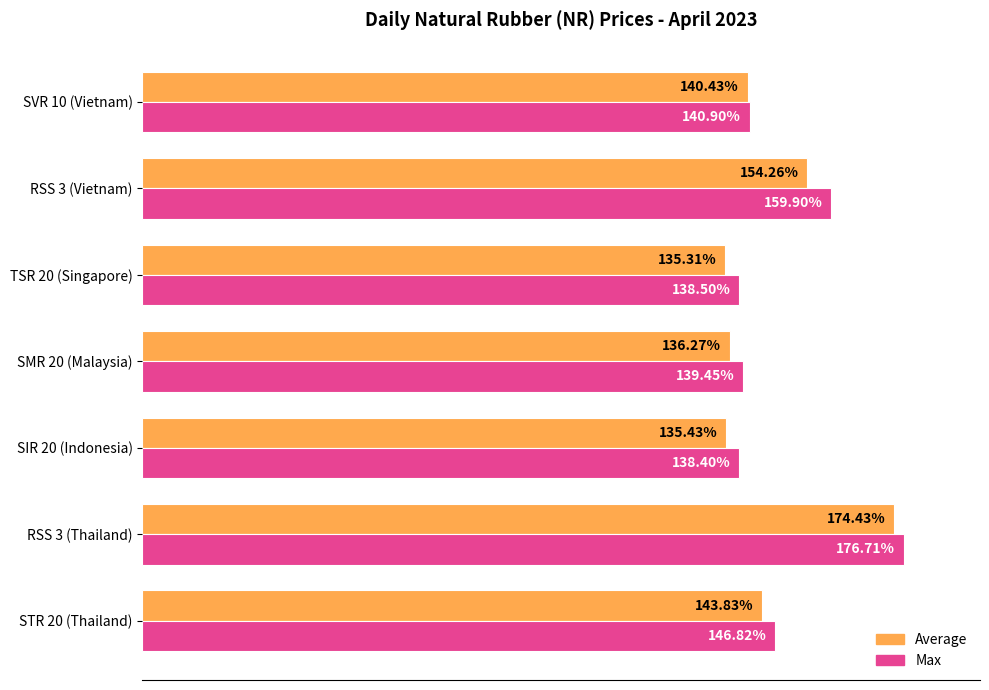

Which series has the largest total across all categories?

Max